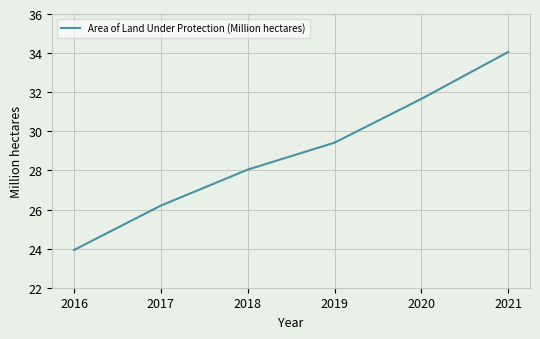

Count the number of categories in the chart.

6